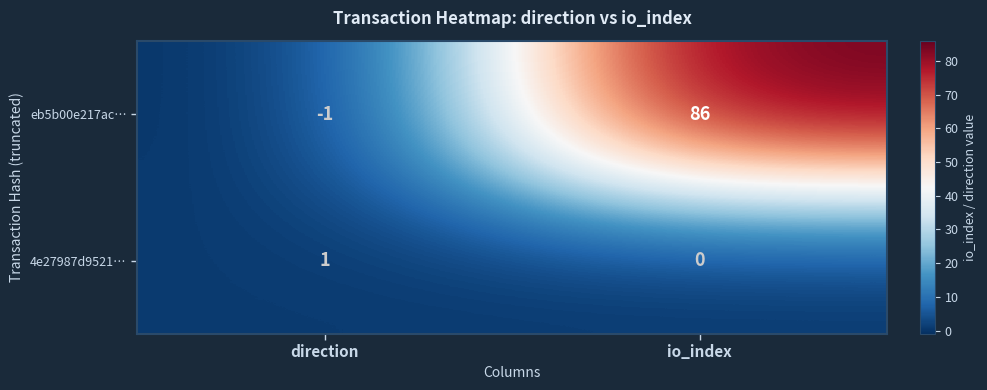

Is it true that 4e27987d9521… equals 0 at io_index?

True